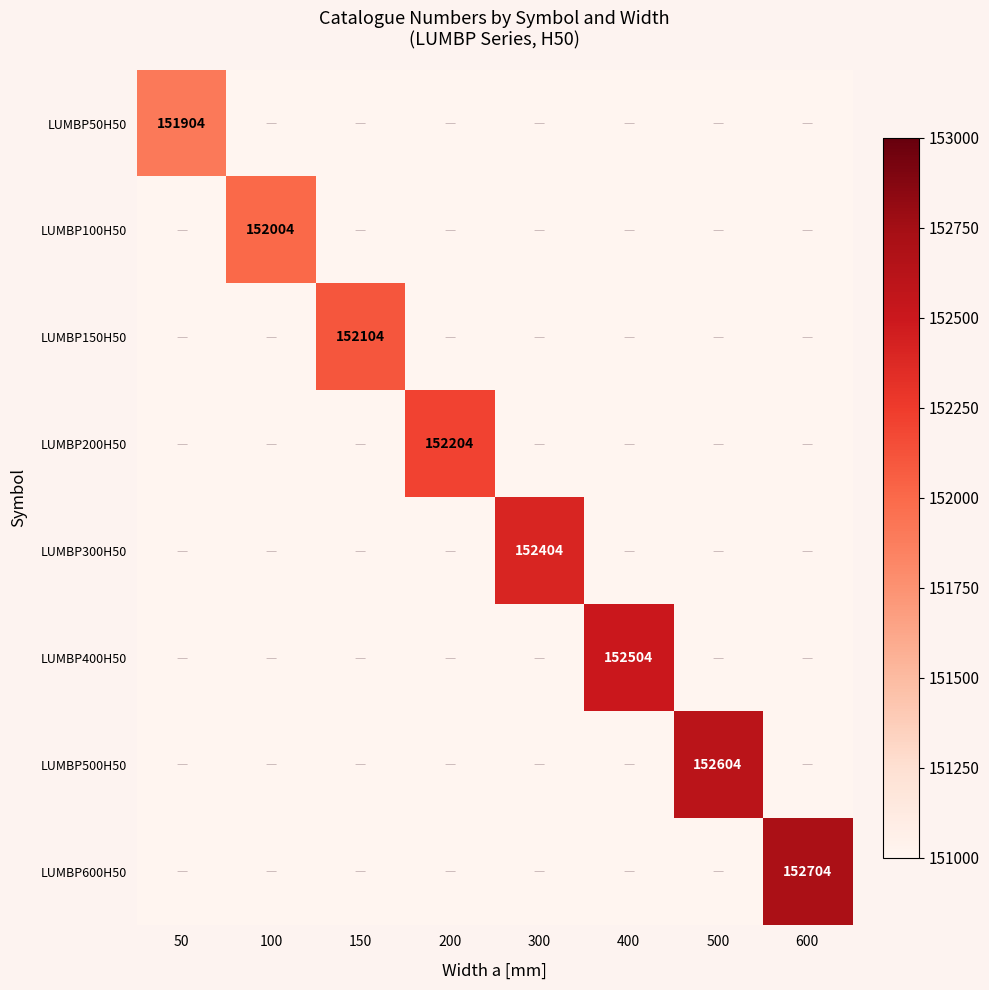

The value of LUMBP50H50 at 50 is 151904. True or false?

True